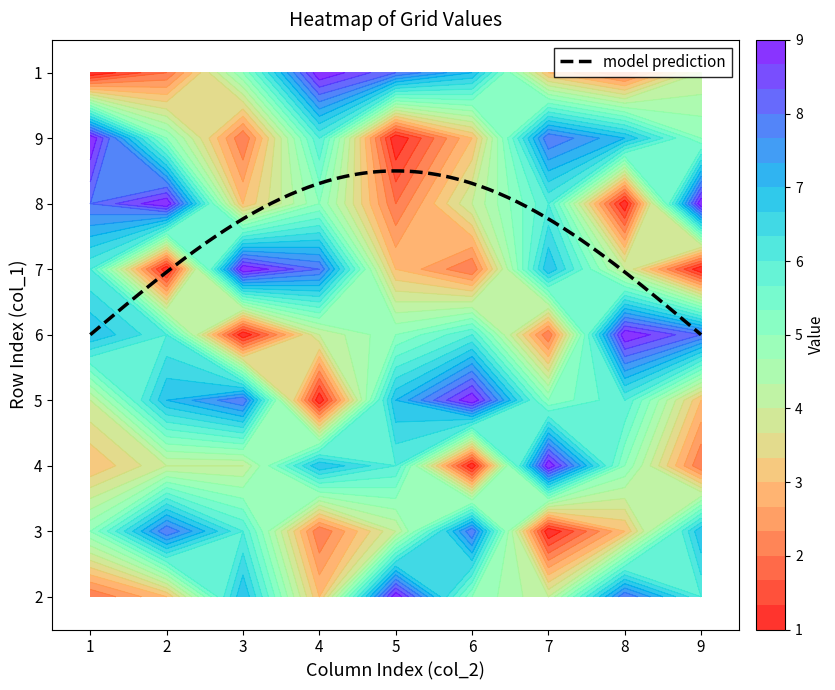

What is the total value across all series at 2?

41